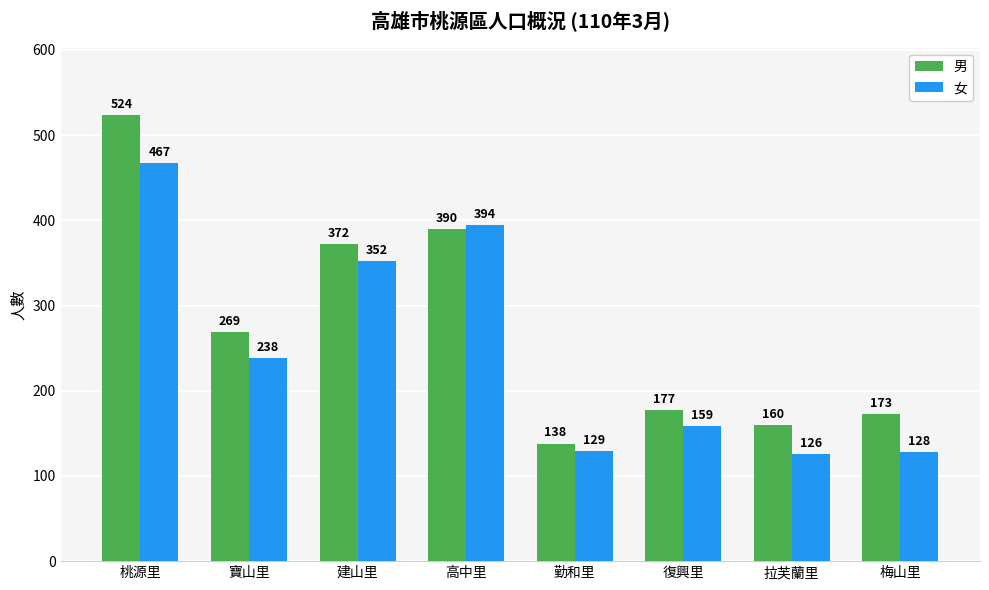

Which series changed the most between 寶山里 and 建山里?

女